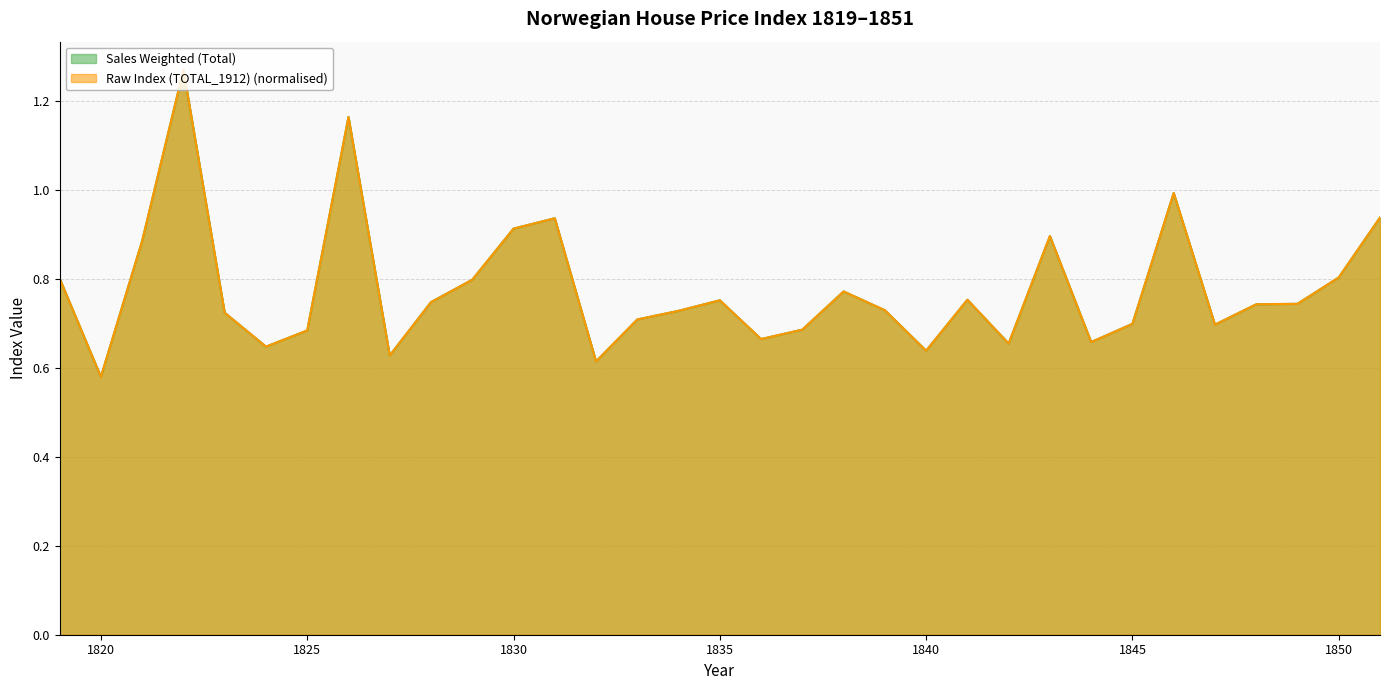

What is the highest value of the Raw Index (TOTAL_1912) series?

1.3